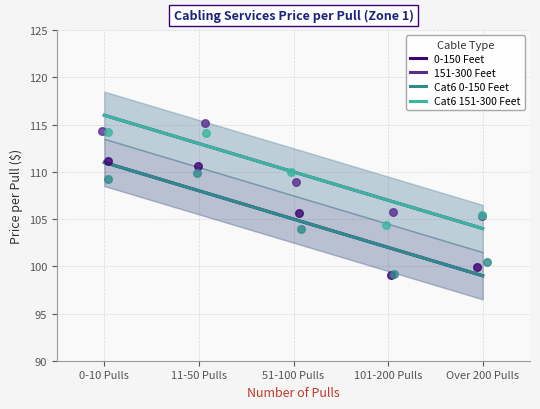

What is the total value across all series at 0-10 Pulls?

449.0